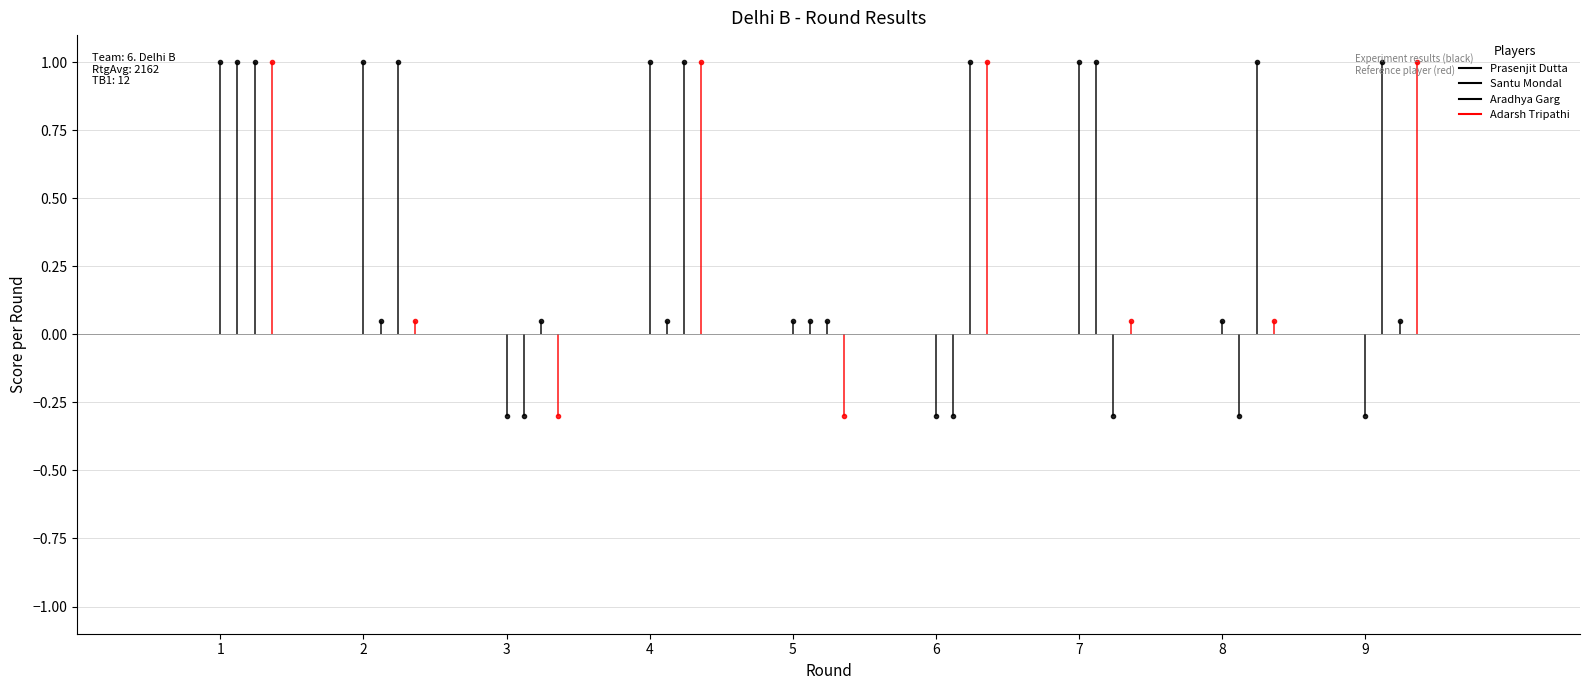

The value of Adarsh Tripathi at 6 is 1.0. True or false?

True